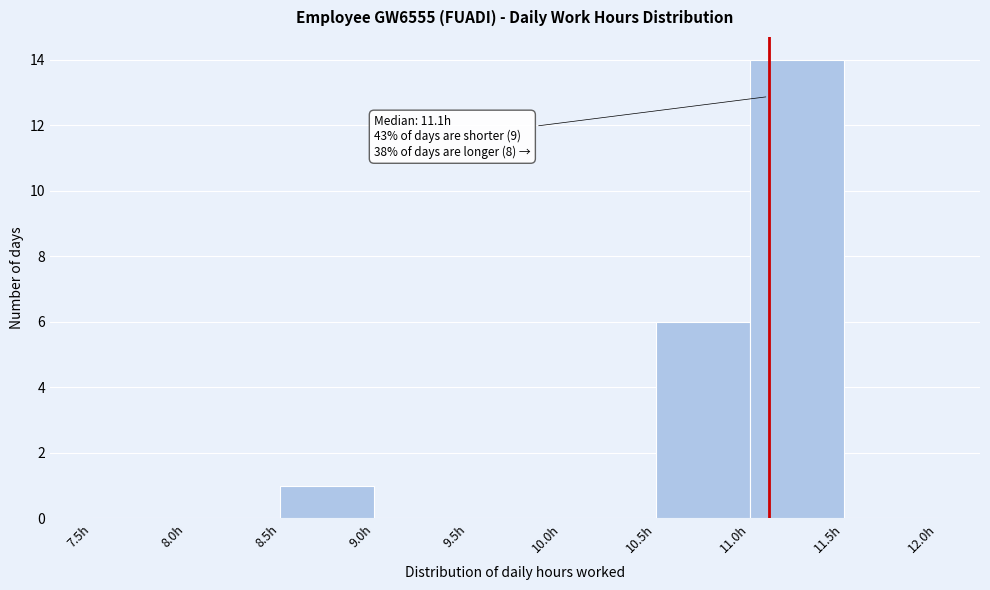

Which range on the x-axis has the tallest bar?

11.0 to 11.5